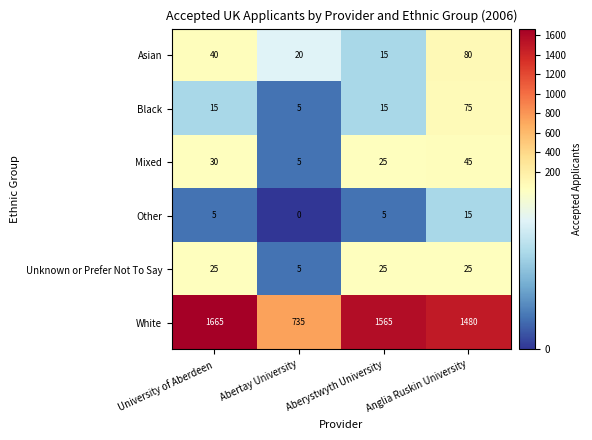

What value does the White series have at Abertay University?

735